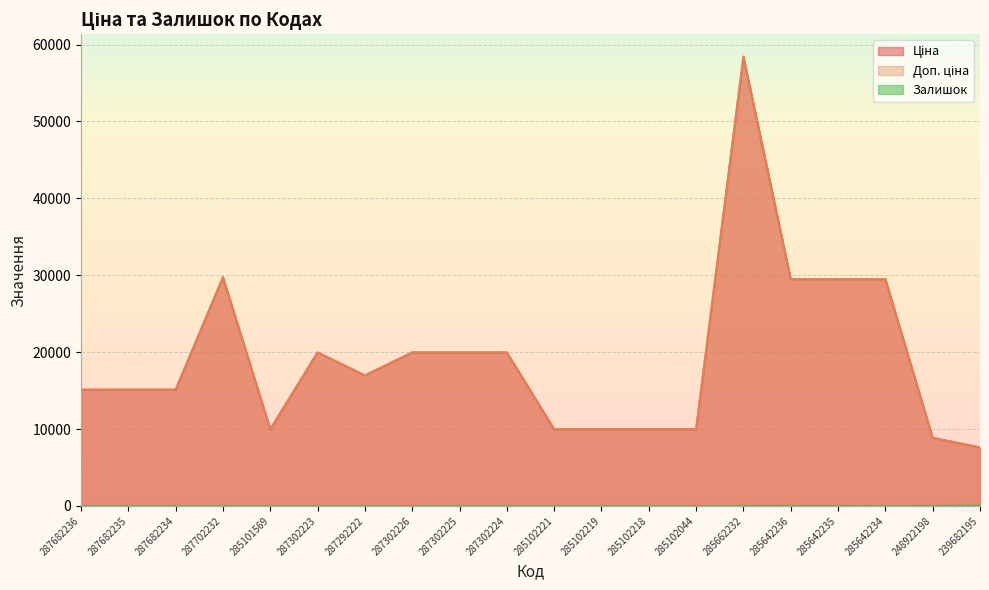

What is the average value of the Доп. ціна series?

19258.5